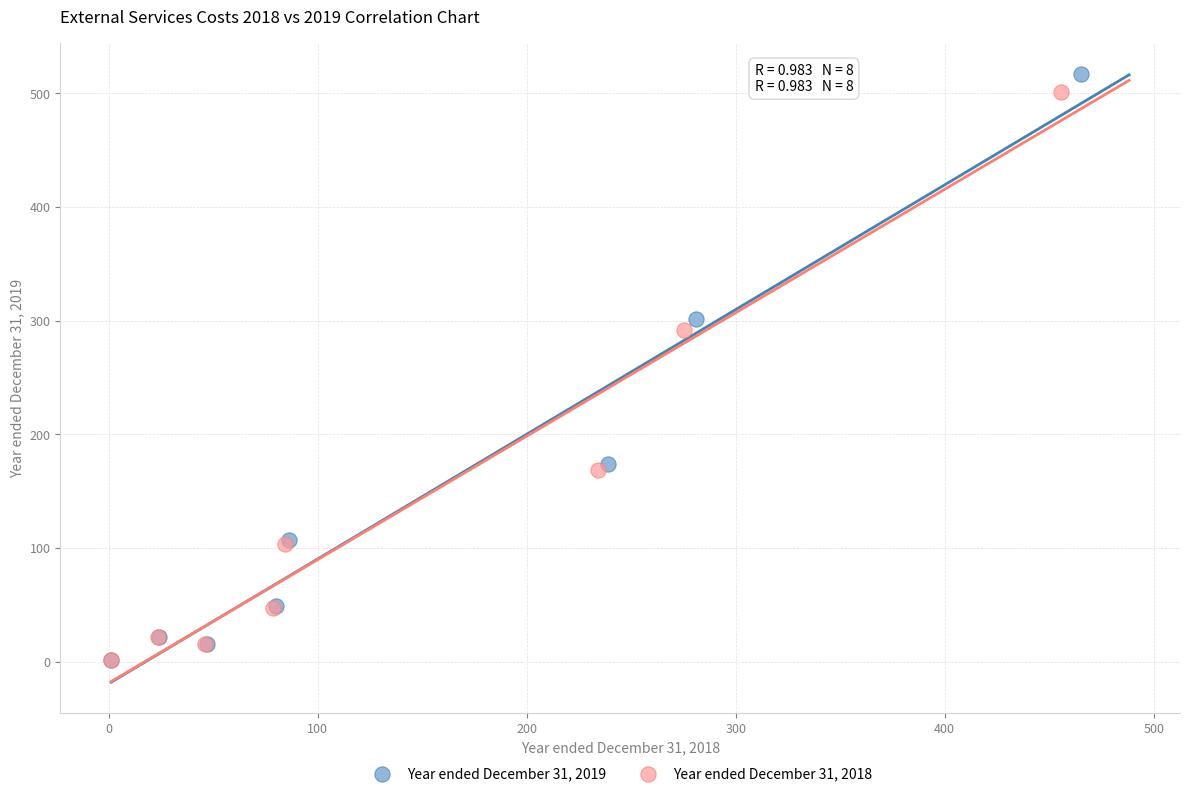

What are all the series names shown in the legend?

Year ended December 31, 2019, Year ended December 31, 2018